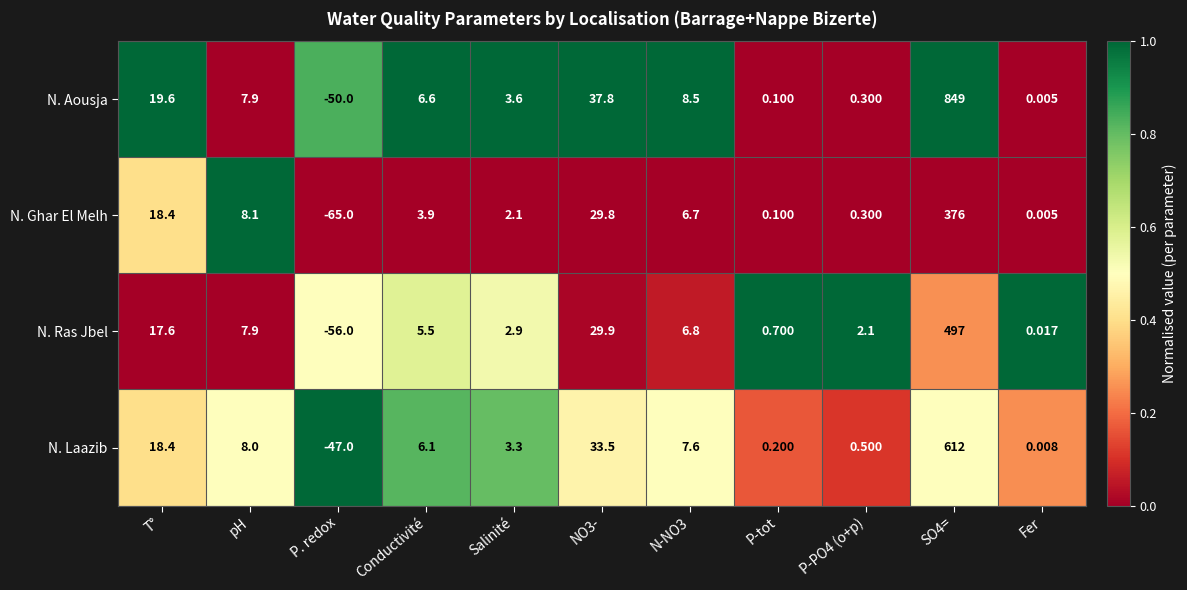

At which label does N. Ras Jbel first exceed 5?

T°